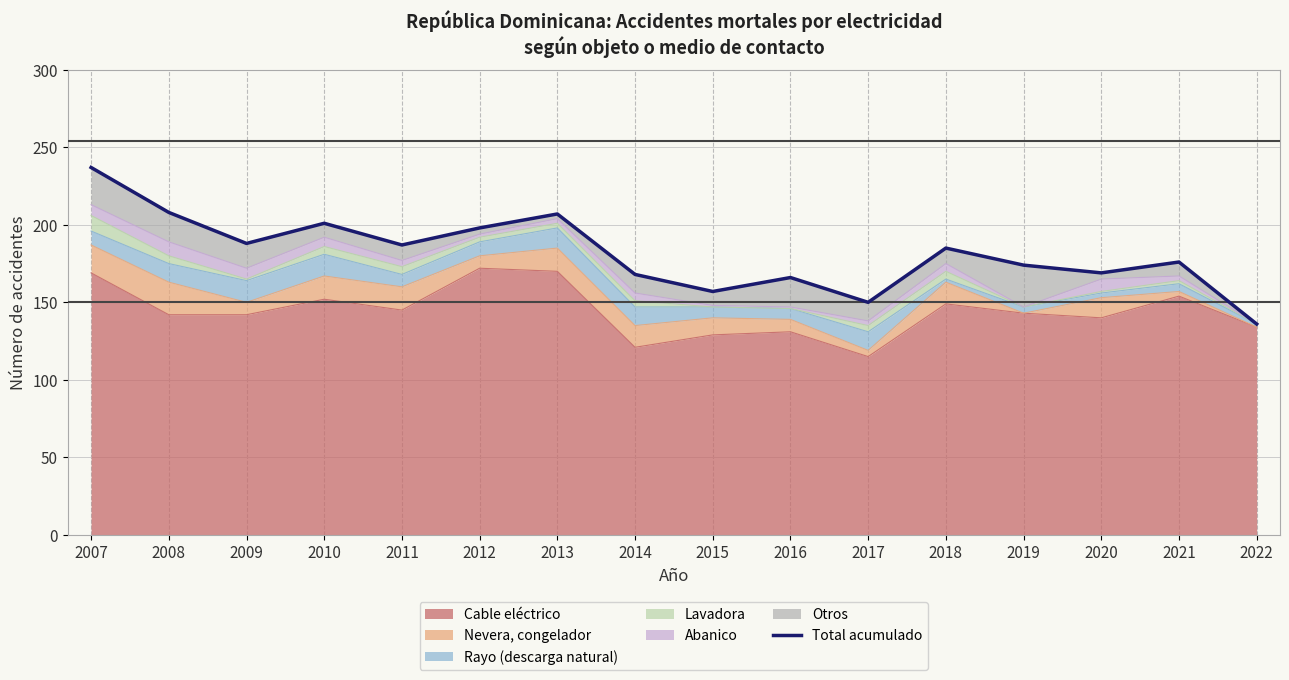

What is the difference between the maximum and minimum values?

101